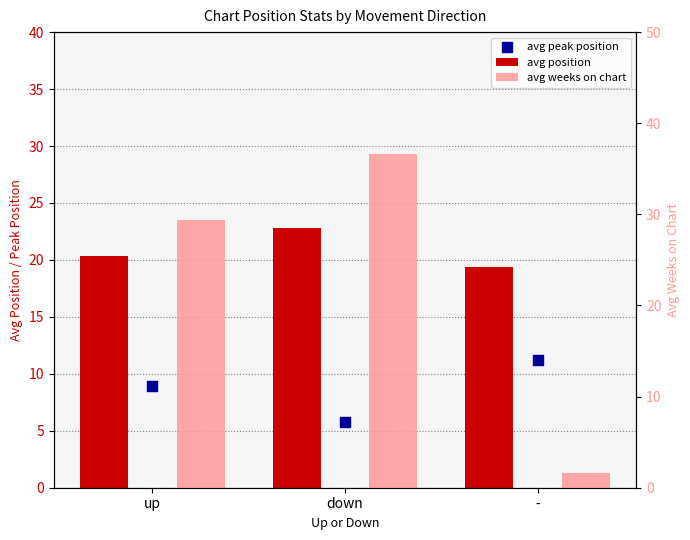

What are all the series names shown in the legend?

avg position, avg peak position, avg weeks on chart